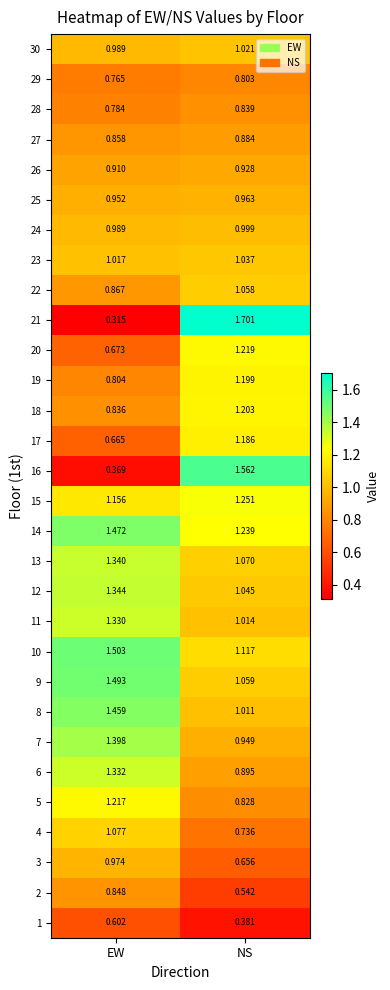

At which category is the sum across all series the highest?

NS